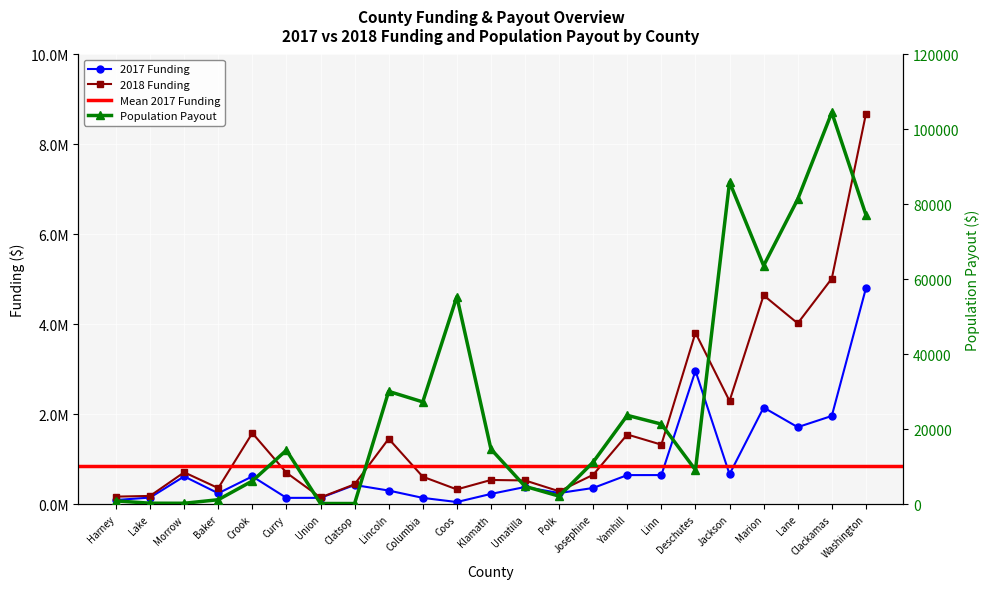

At how many categories does at least one series exceed 4192771?

3